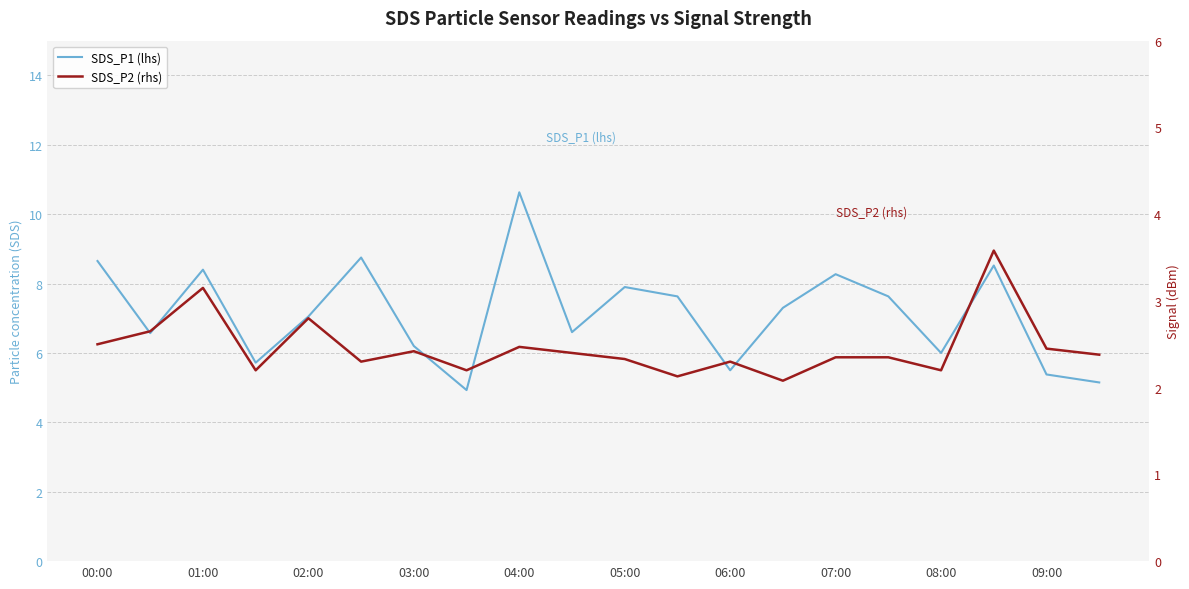

What is the sum of the SDS_P1 (lhs) values at 19 and 05:00?

13.9